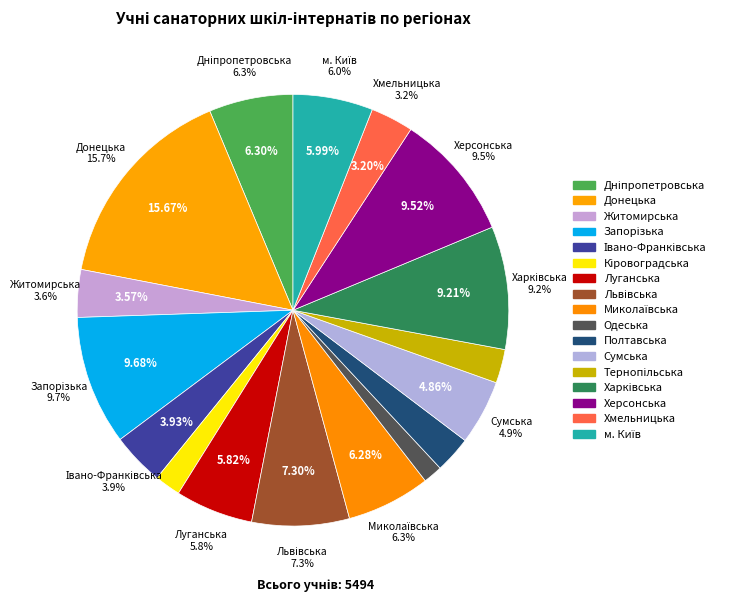

To the nearest percent, what portion does Івано-Франківська represent?

4%